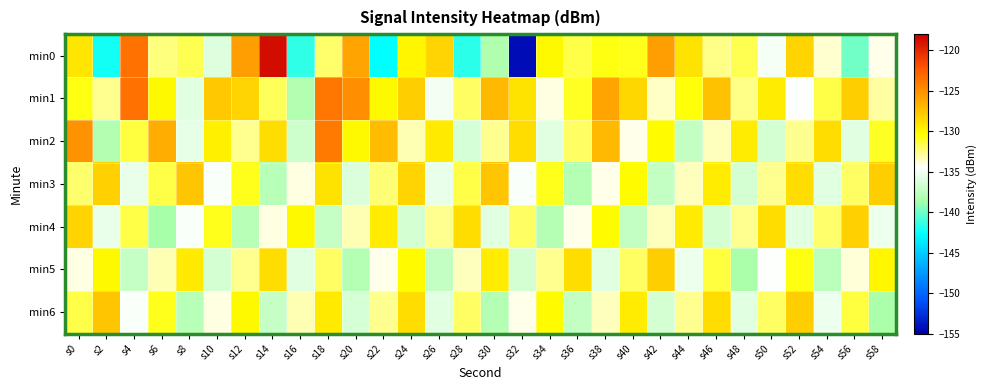

Between s26 and s0, which is larger?

s26